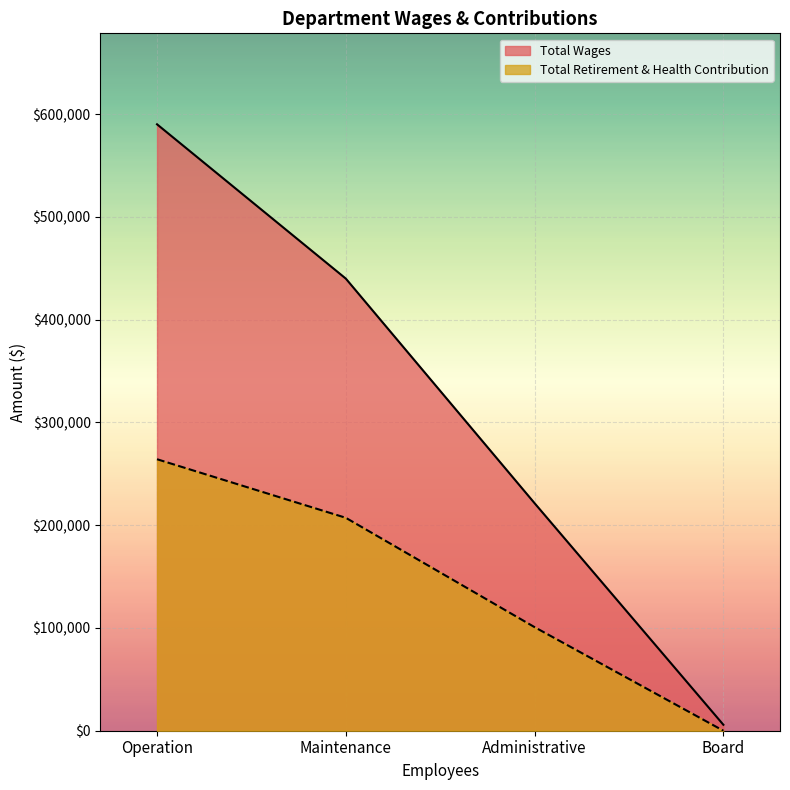

What is the sum of the Total Retirement & Health Contribution values at Administrative and Maintenance?

308031